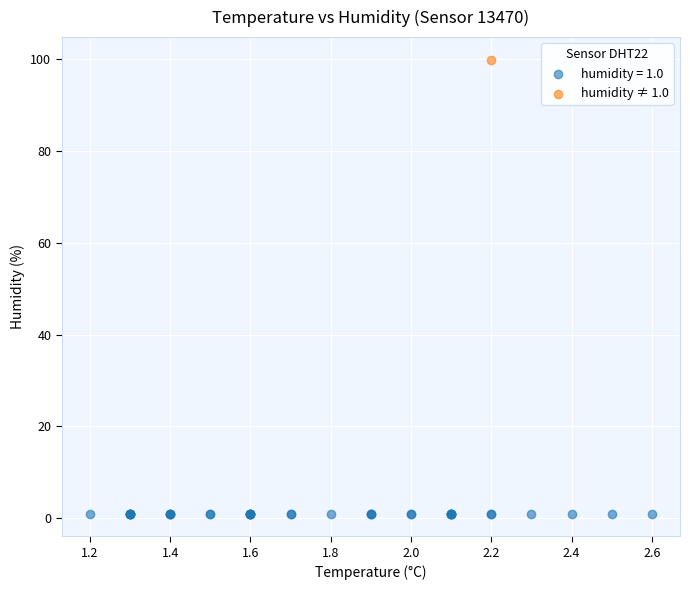

What are all the series names shown in the legend?

humidity = 1.0, humidity ≠ 1.0